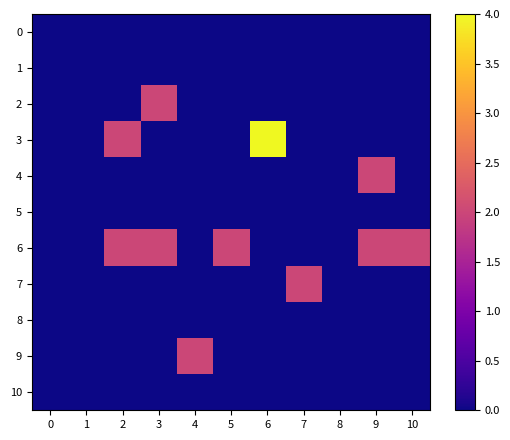

Which series has the widest spread of values?

3